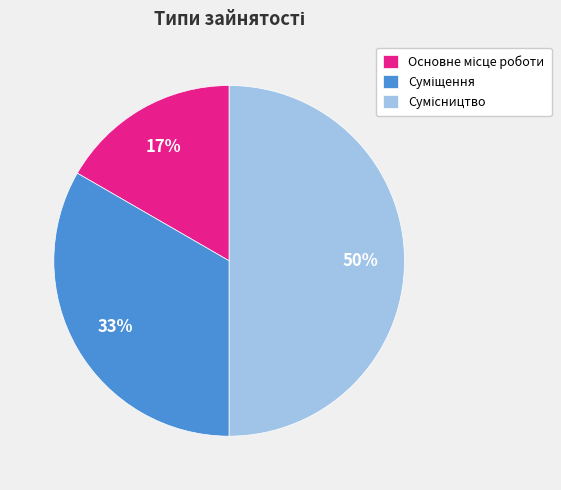

Count the number of slices in the pie.

3